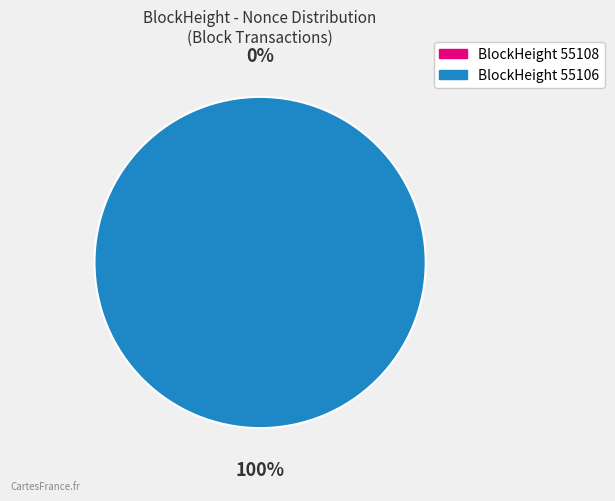

To the nearest percent, what is the combined percentage of 55106 and 55108?

100%